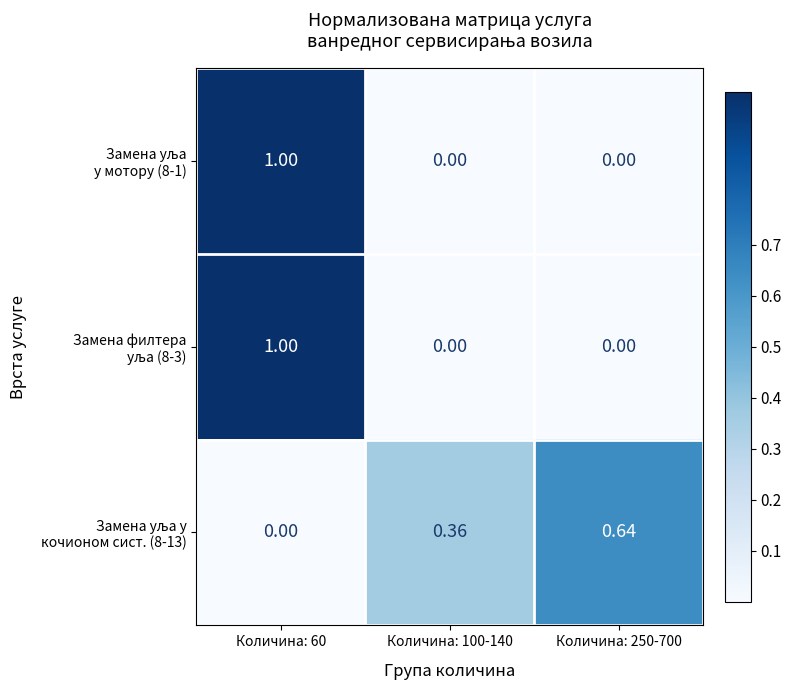

Count the number of data series in this chart.

3